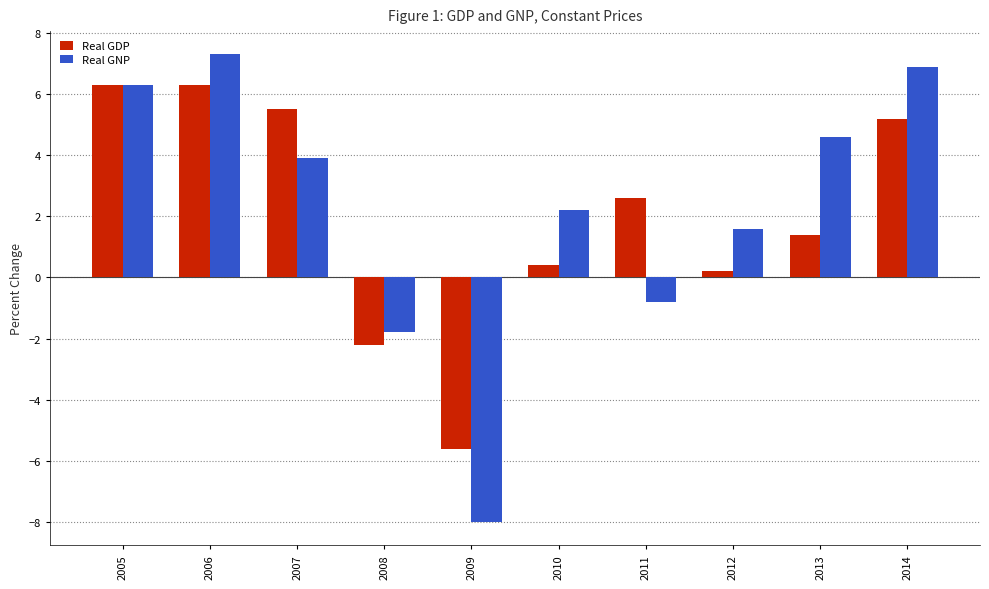

The Real GDP series shows -2.2 at 2008. True or false?

True